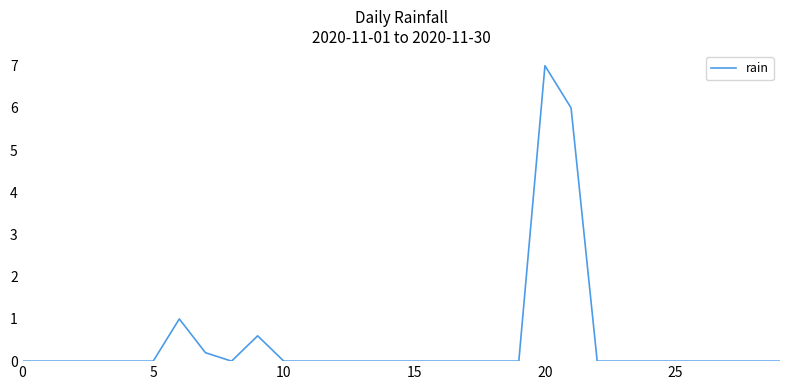

What is the difference between the maximum and minimum values?

7.0